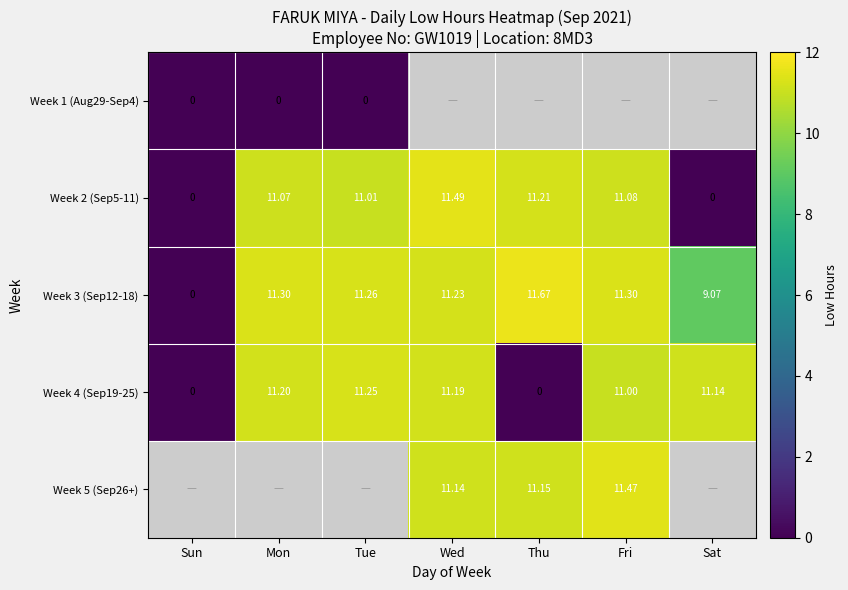

The value of Week 4 (Sep19-25) at Mon is 4.4. True or false?

False